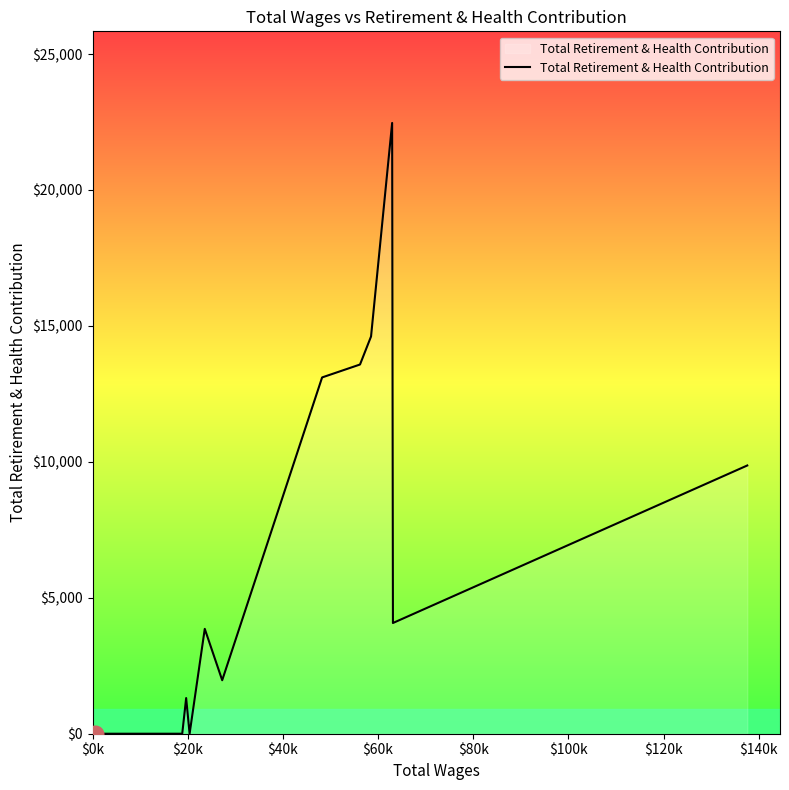

What is the greatest value displayed?

22465